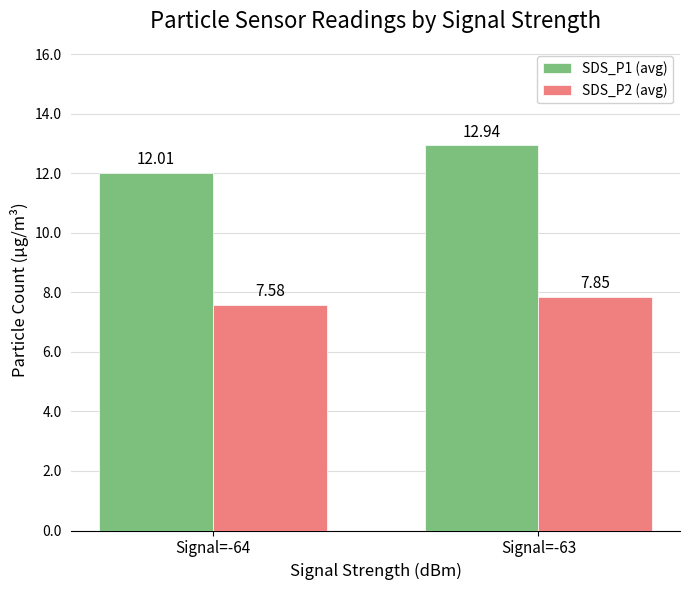

What is the difference between the maximum and minimum values in the SDS_P2 (avg) series?

0.3